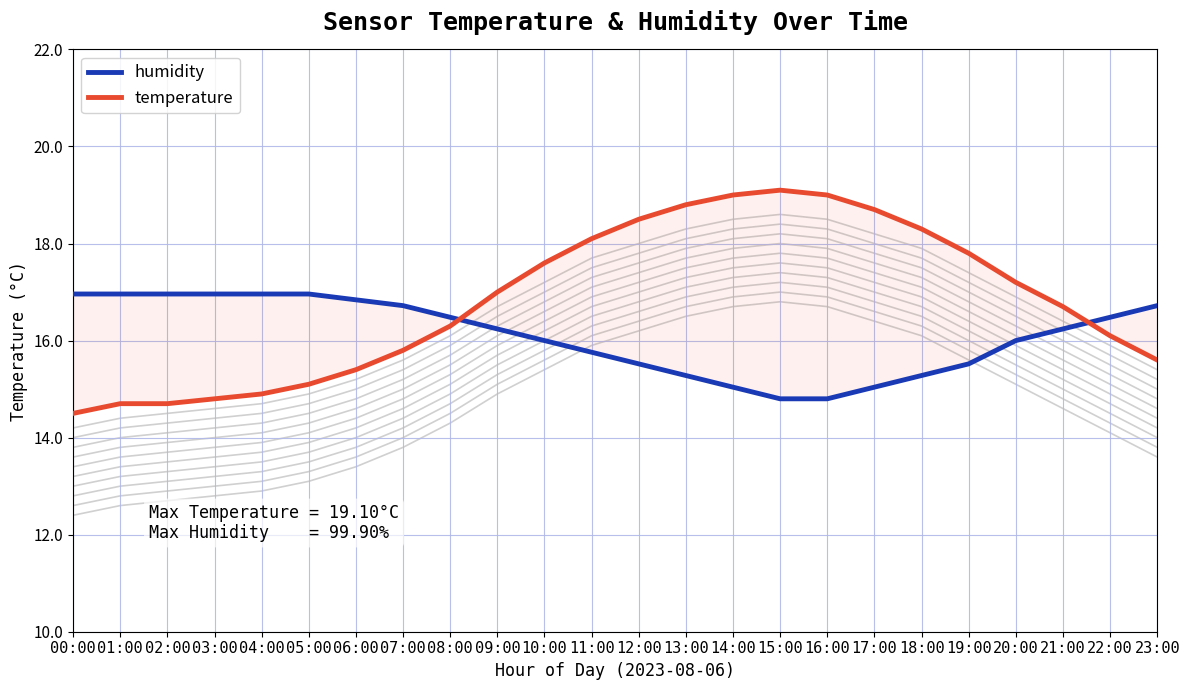

Reading left to right, transcribe all the data shown in this chart.

humidity: 17.0	17.0	17.0	17.0	17.0	17.0	16.8	16.7	16.5	16.2	16.0	15.8	15.5	15.3	15.0	14.8	14.8	15.0	15.3	15.5	16.0	16.2	16.5	16.7
temperature: 14.5	14.7	14.7	14.8	14.9	15.1	15.4	15.8	16.3	17.0	17.6	18.1	18.5	18.8	19.0	19.1	19.0	18.7	18.3	17.8	17.2	16.7	16.1	15.6